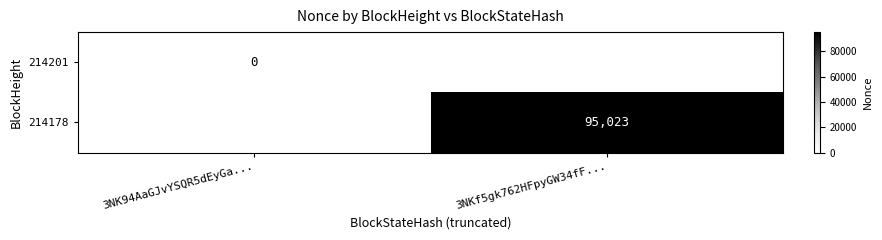

The value of 214178 at 3NKf5gk762HFpyGW34fF... is 95023. True or false?

True